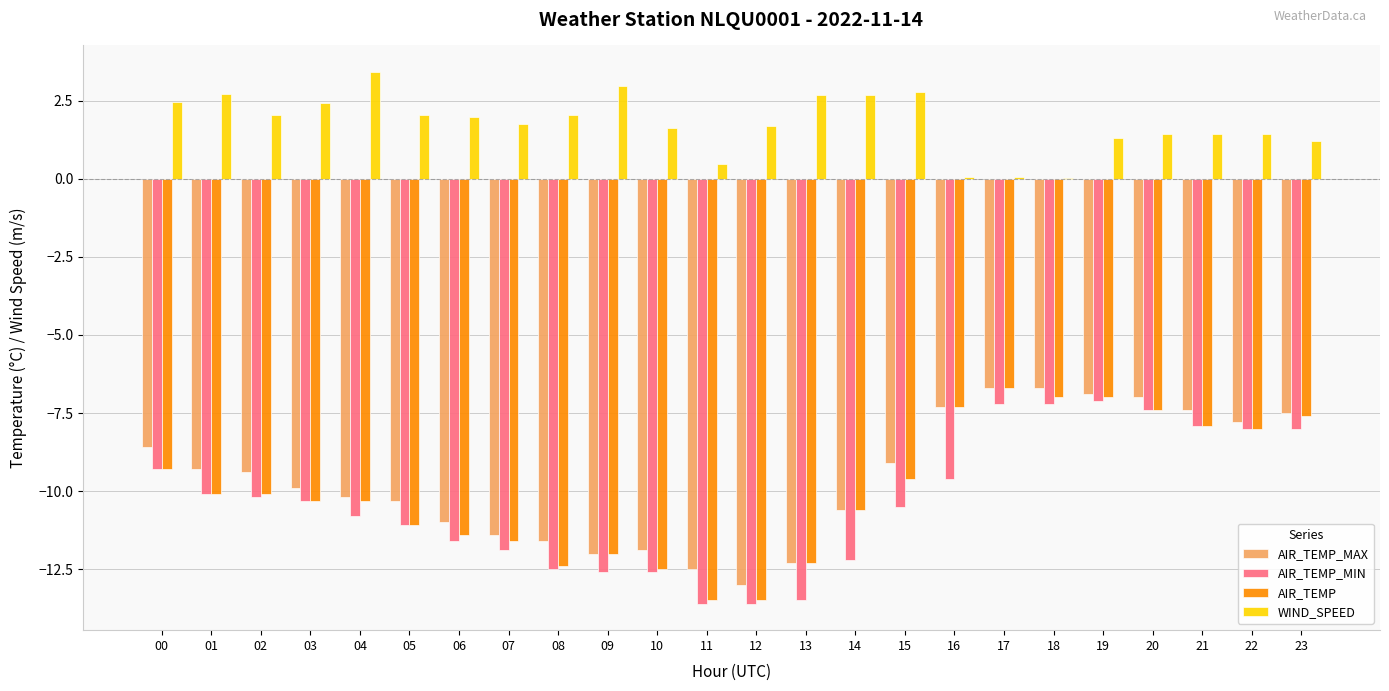

True or false: AIR_TEMP has a value of -7.6 at 23.

True